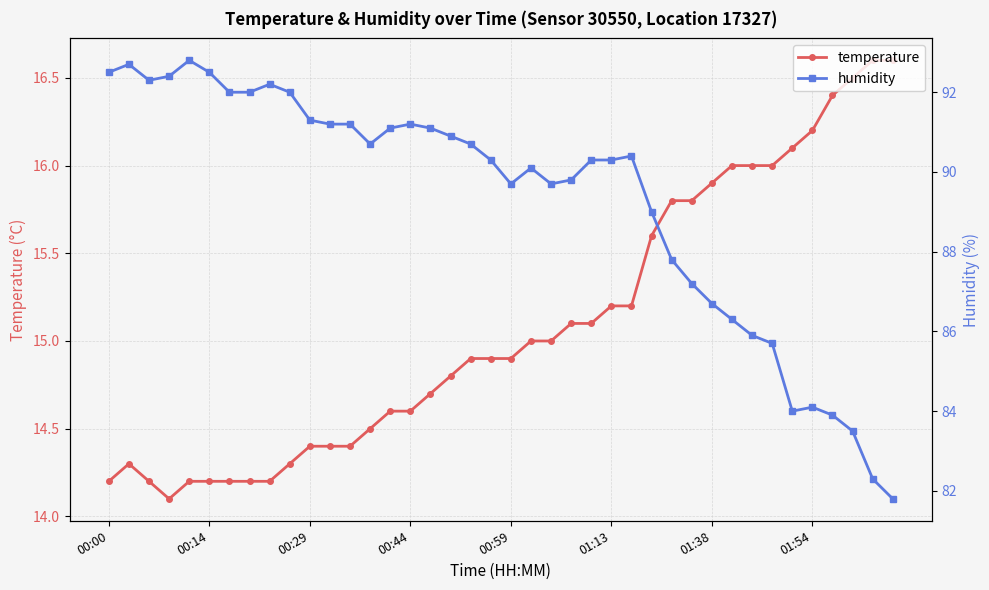

At how many categories does at least one series exceed 22?

40